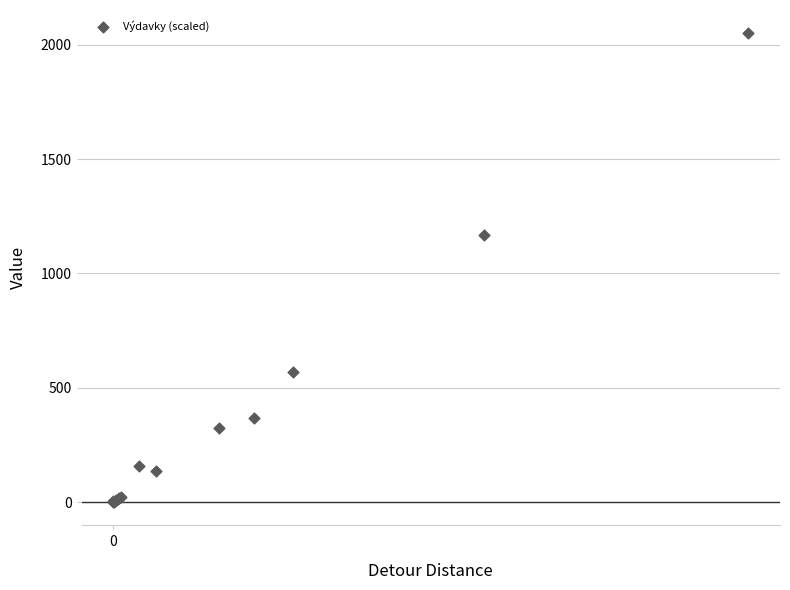

What Y value in the scatter plot is closest to 1024?

1167.0